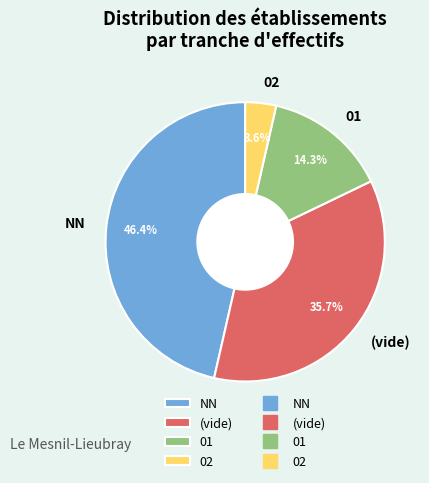

Does NN account for over 50% of the chart?

No